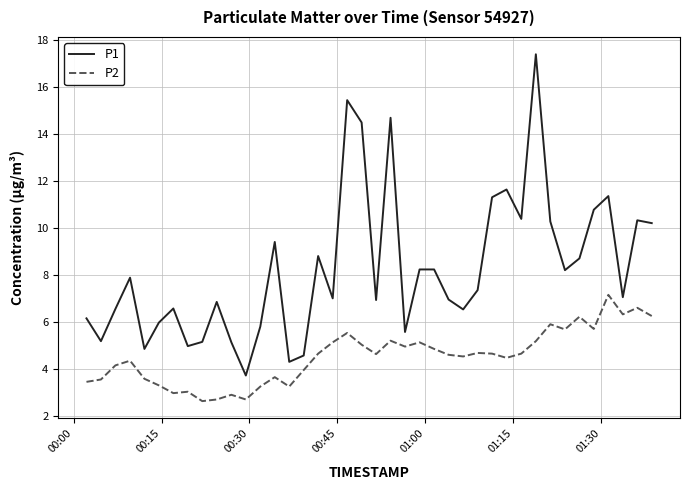

Which series has the largest total across all categories?

P1